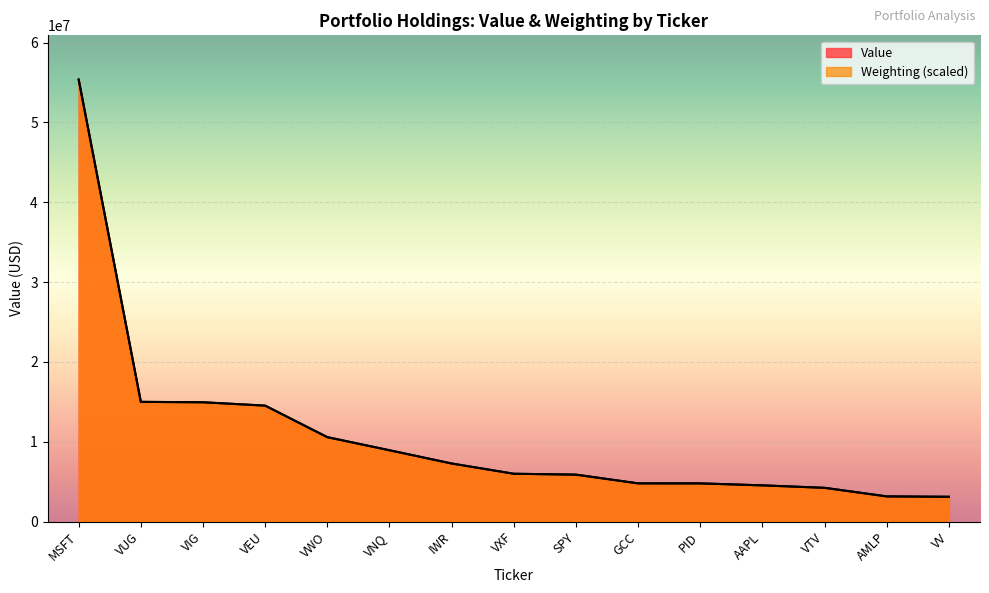

Is the value of Value at VWO greater than the value of Weighting at VXF?

Yes